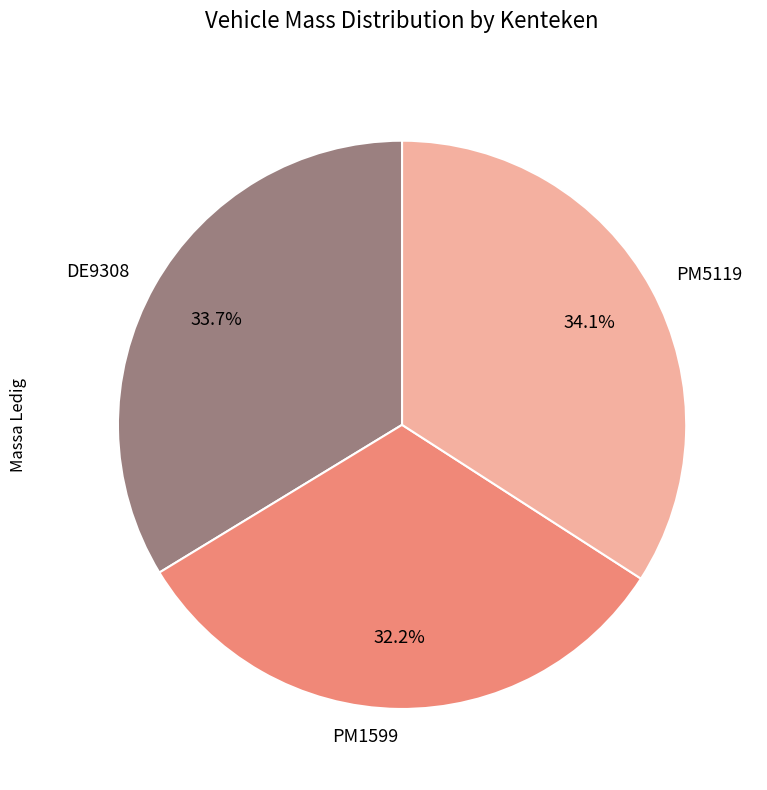

Is there any slice that represents more than half of the pie?

No